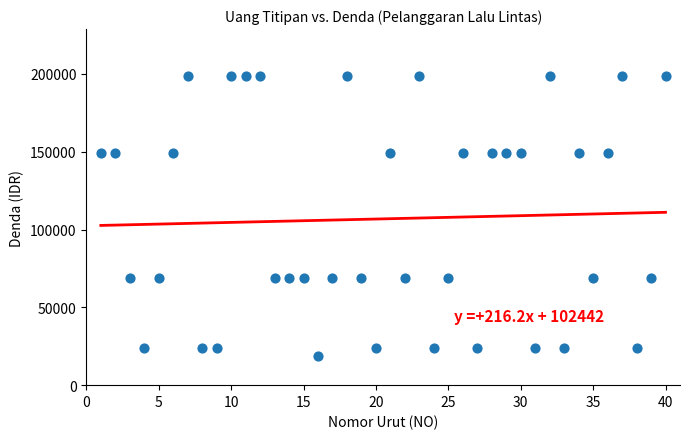

What is the range of X values (max minus min)?

39